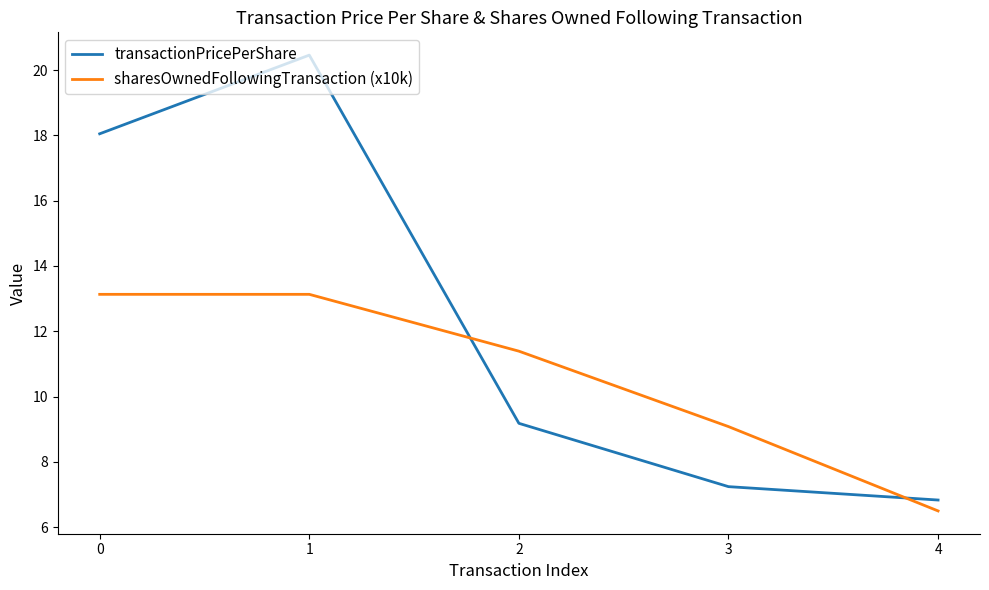

What are all the series names shown in the legend?

transactionPricePerShare, sharesOwnedFollowingTransaction (x10k)